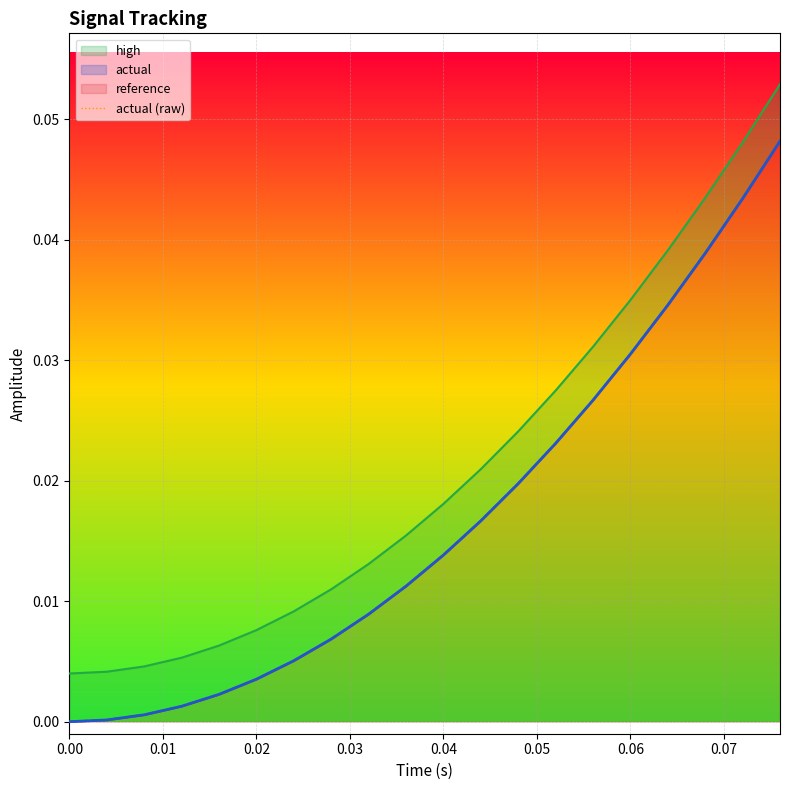

Is it true that actual equals 0.0 at 0.00?

True